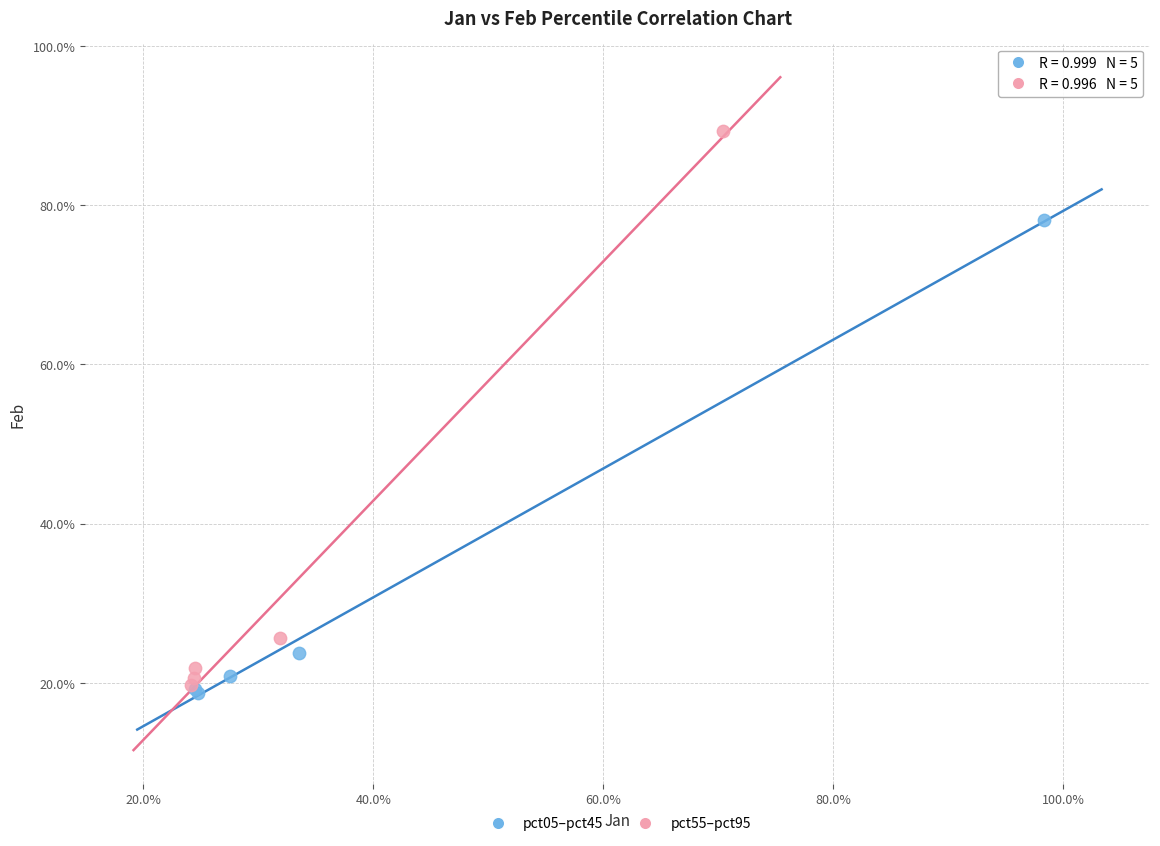

Which series contains the highest Y value?

pct55–pct95